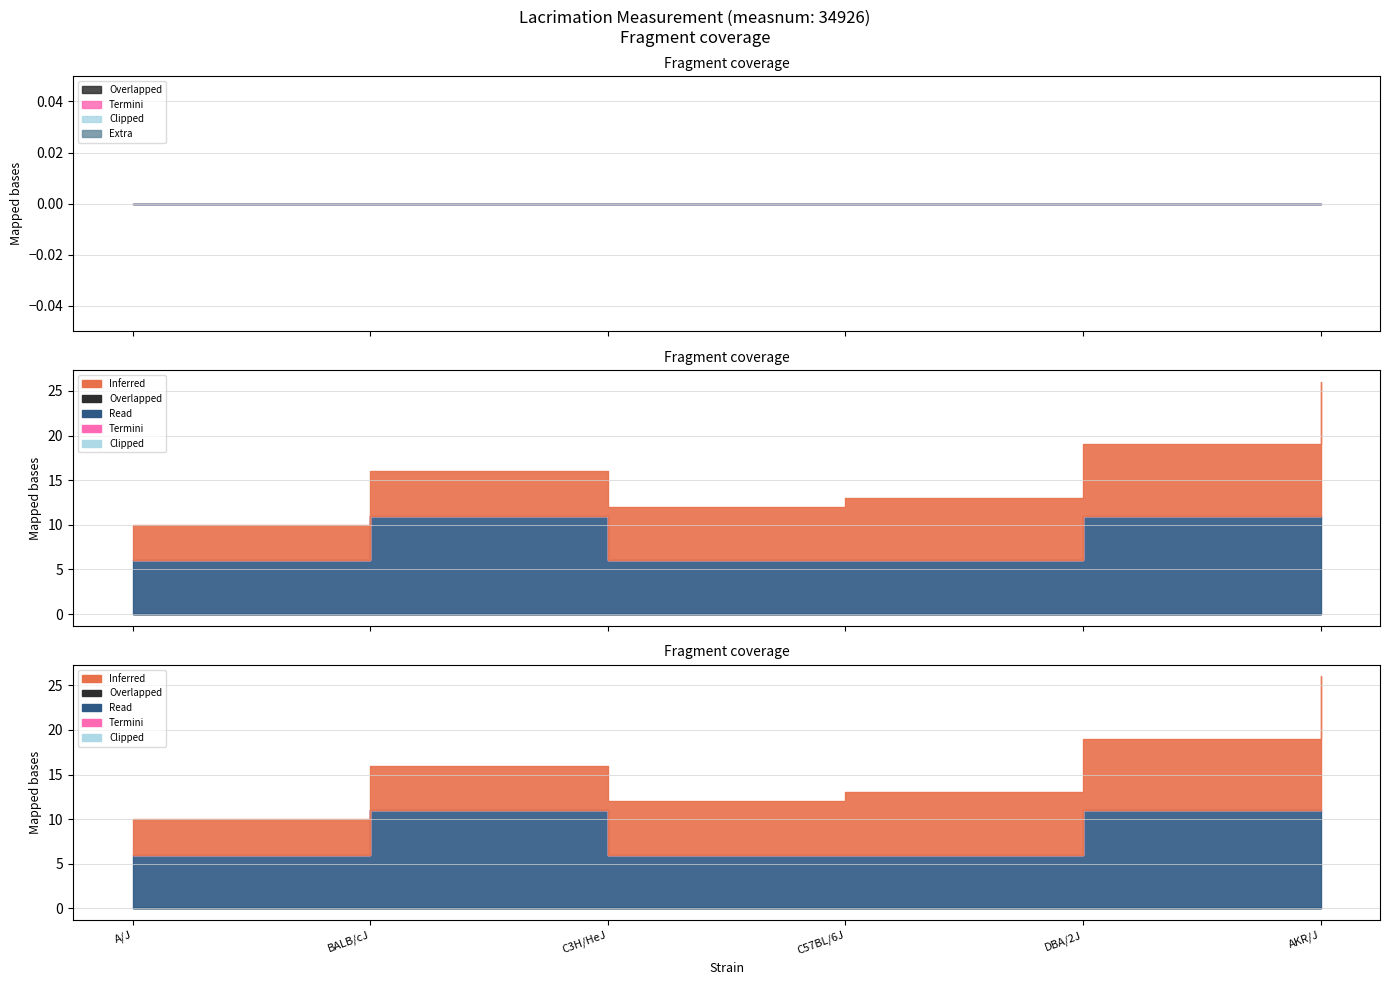

True or false: cv and strainid cross at least once.

False